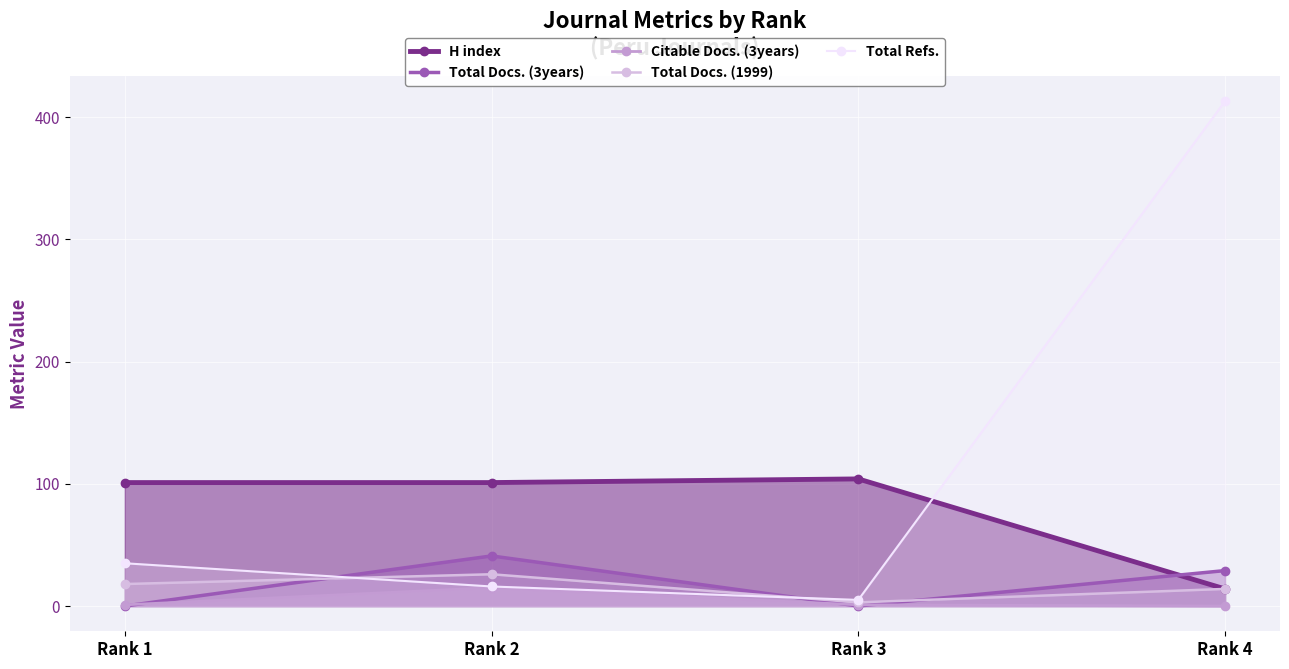

What is the highest value of the Total Docs. (1999) series?

26